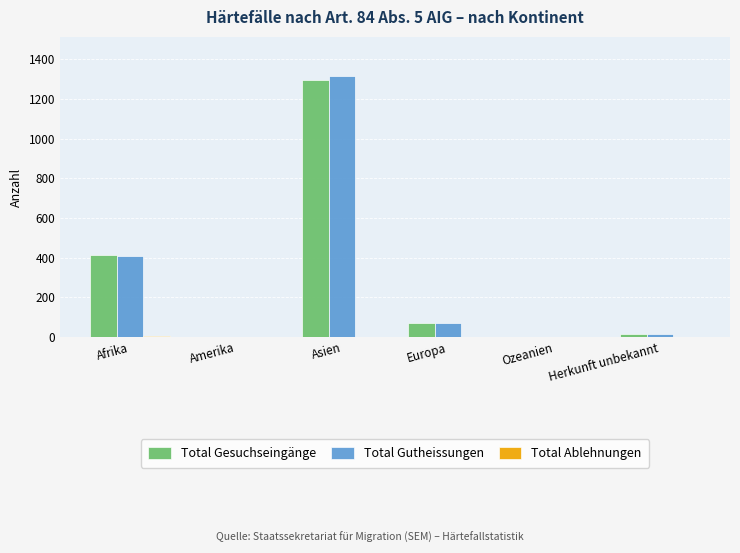

How many categories are shown in the chart?

6